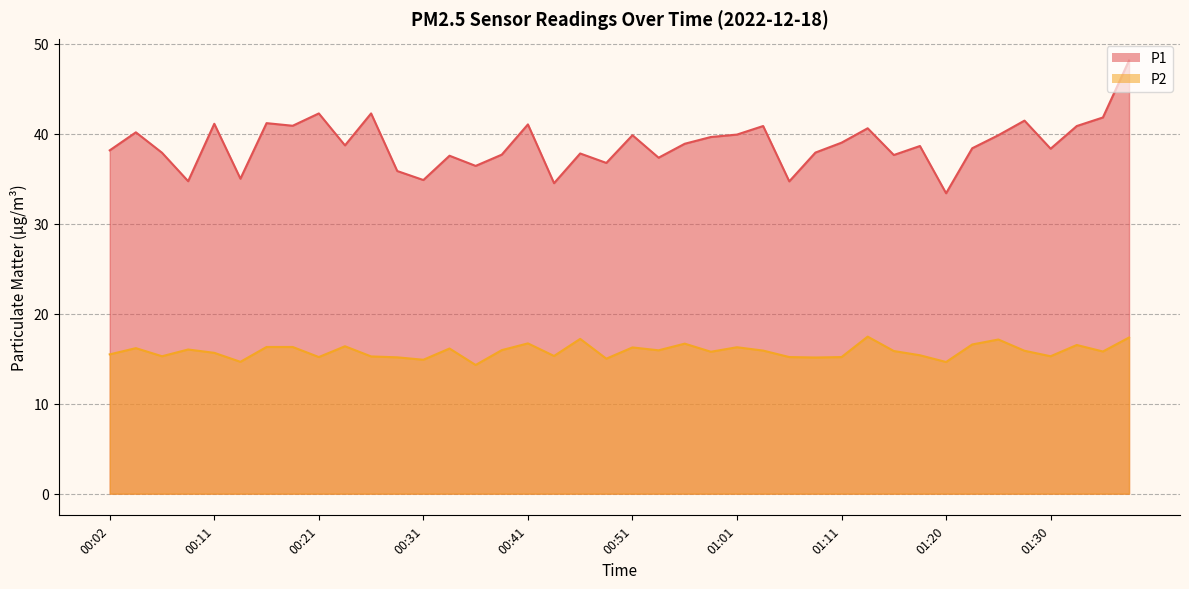

Which category has the lowest value in the P1 series?

01:20